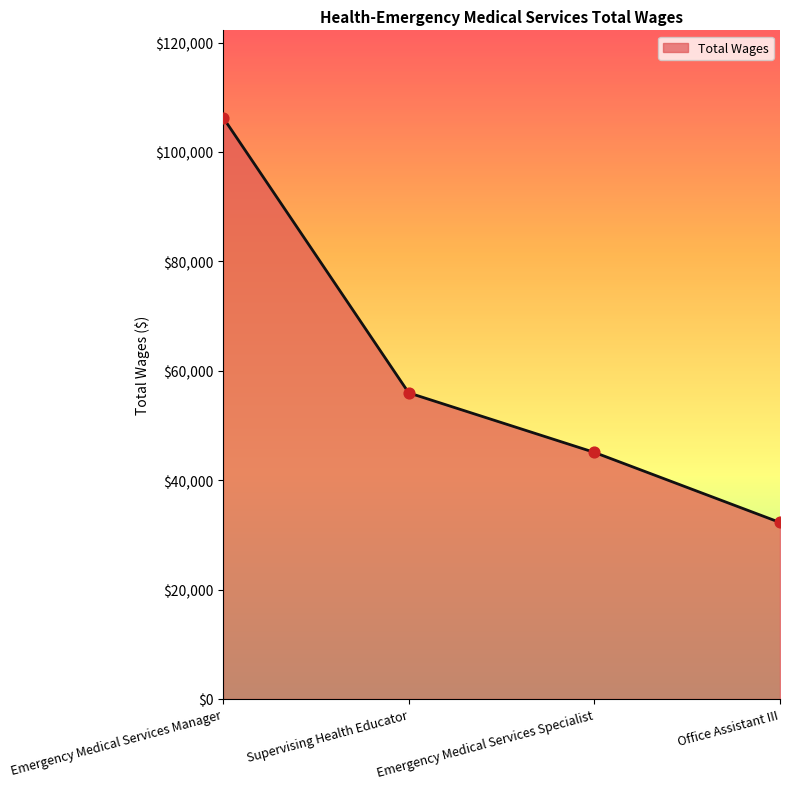

Approximately how many times larger is the value at Office Assistant III compared to Emergency Medical Services Manager?

0.3